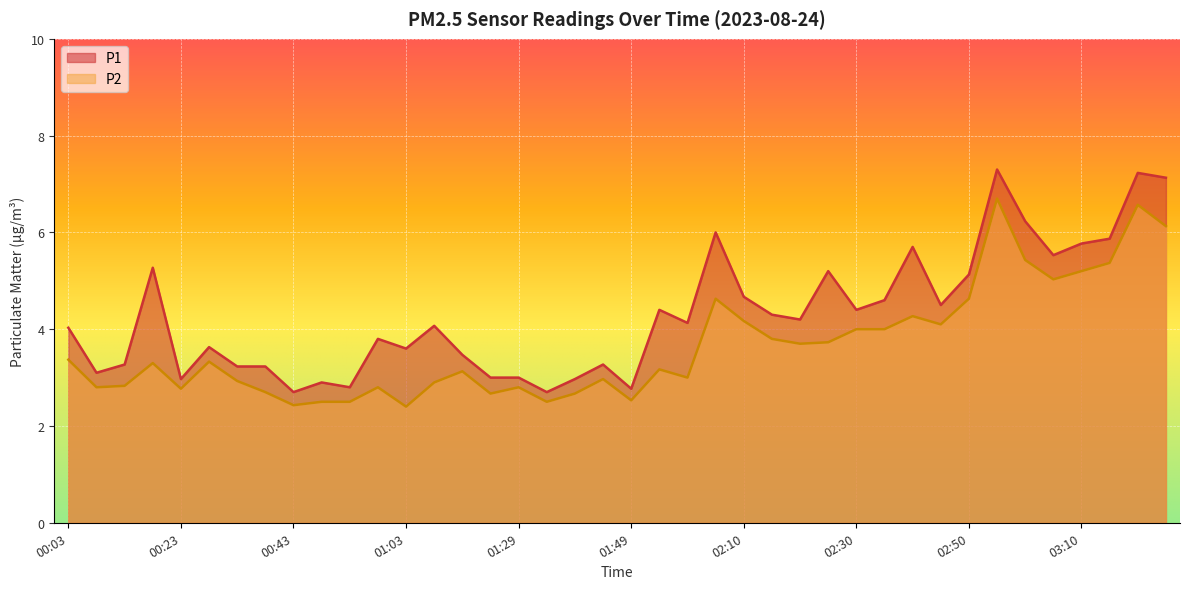

At which label is P2 closest to 4?

02:30